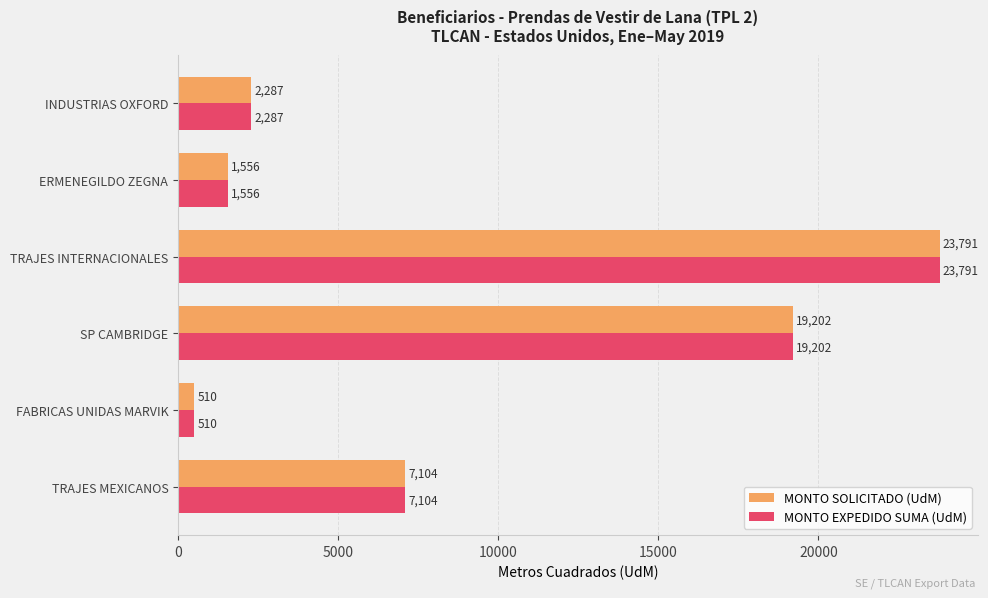

At which label is MONTO SOLICITADO (UdM) closest to 12150?

TRAJES MEXICANOS